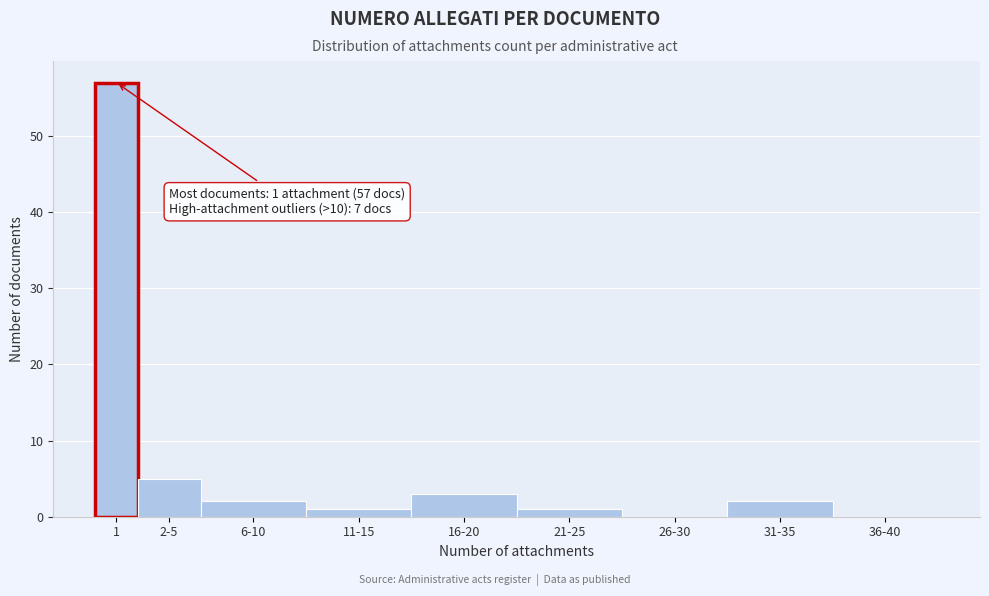

Reading left to right, what are all the values shown in this chart?

1=57	2-5=5	6-10=2	11-15=1	16-20=3	21-25=1	26-30=0	31-35=2	36-40=0